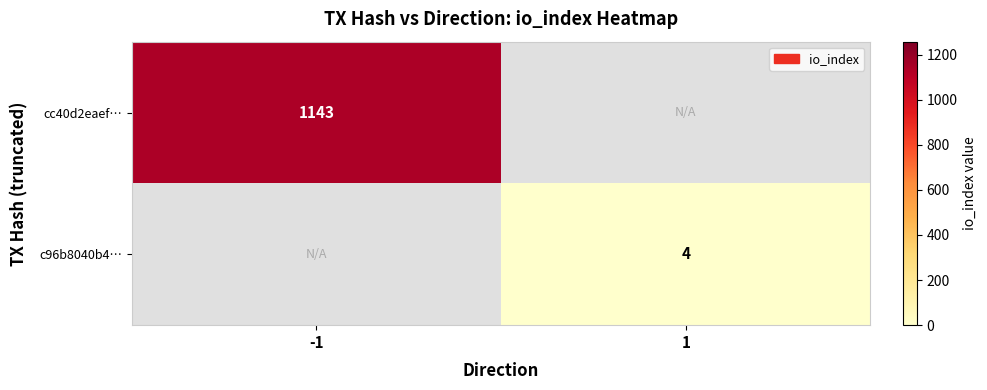

The value of c96b8040b4… at 1 is 4. True or false?

True